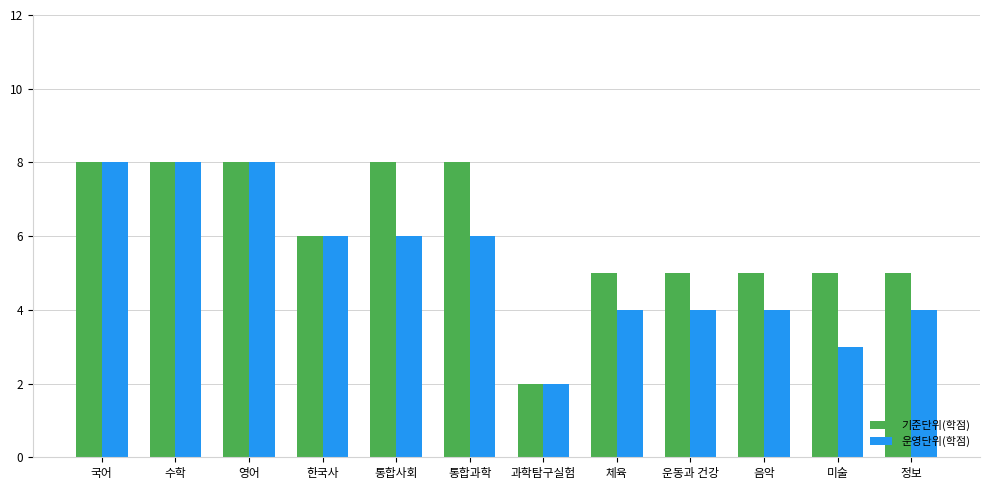

Is the value of 기준단위(학점) at 영어 greater than the value of 운영단위(학점) at 미술?

Yes